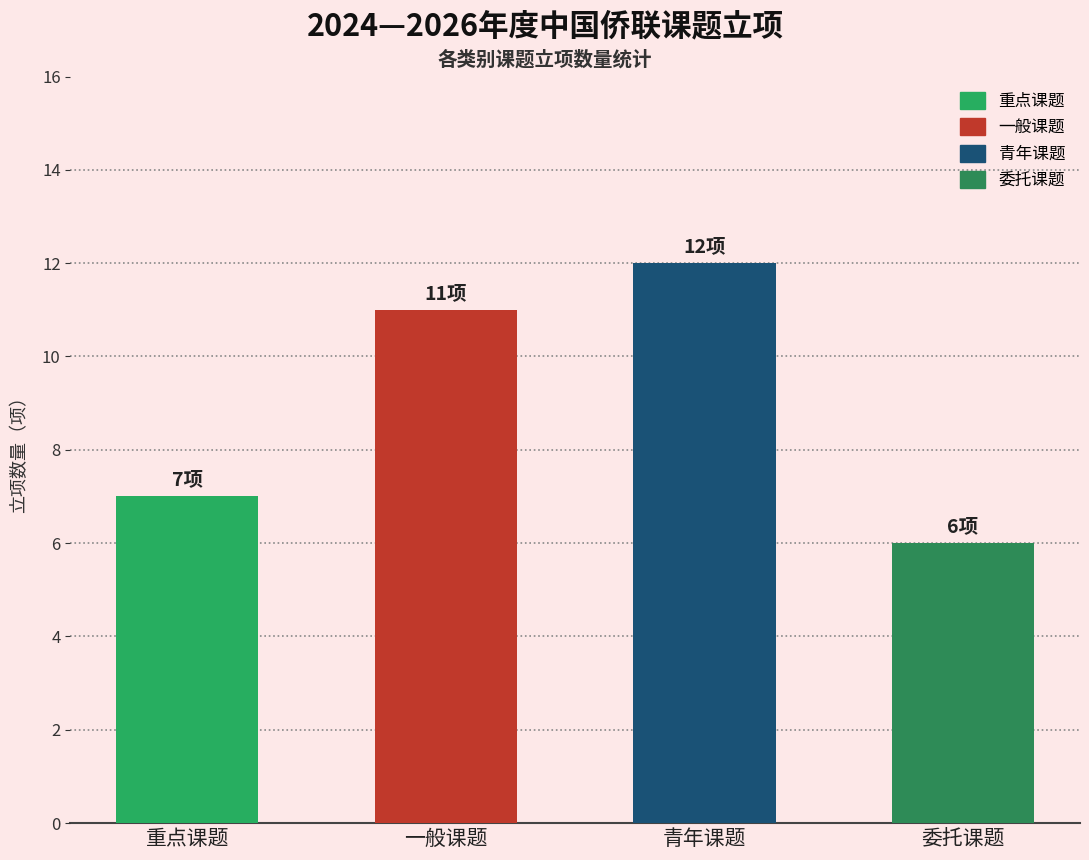

At which label is the value closest to 9?

重点课题